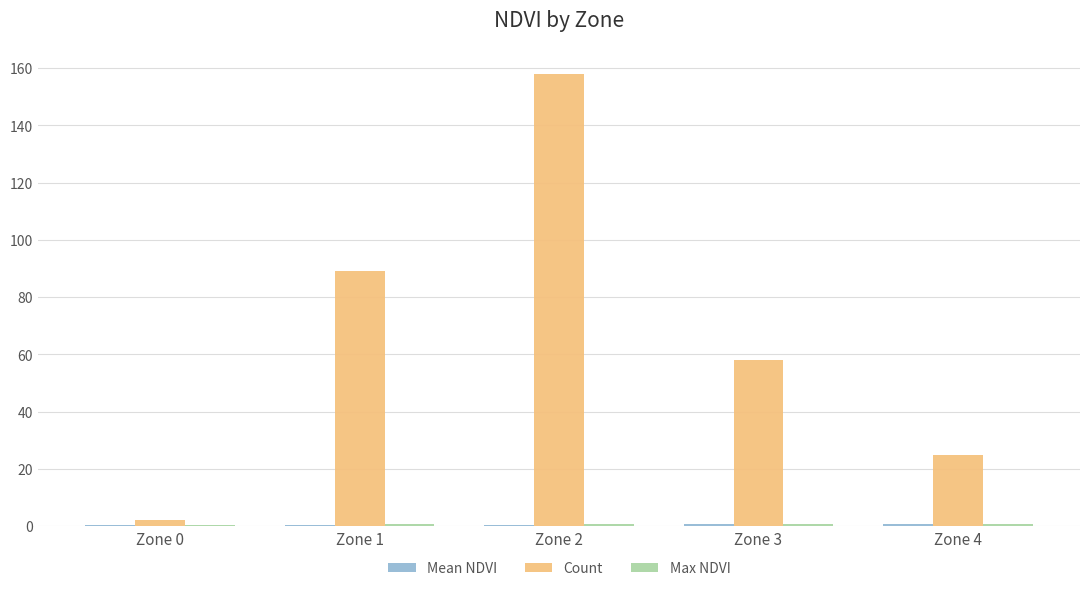

Which series has the largest total across all categories?

Count